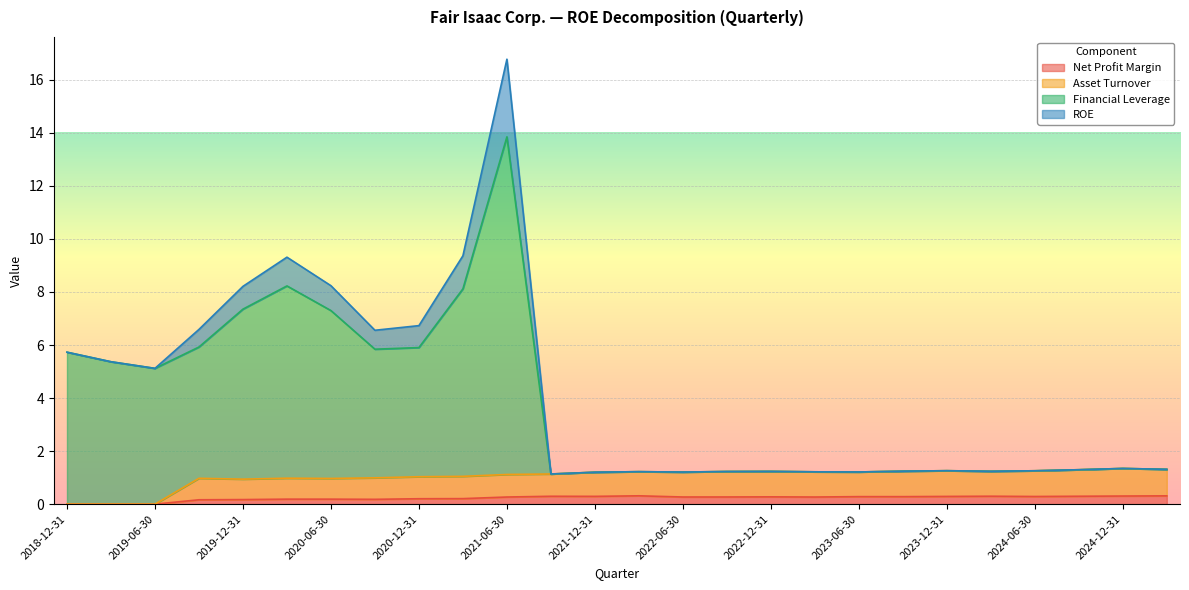

What position from the left is 2024-09-30?

24